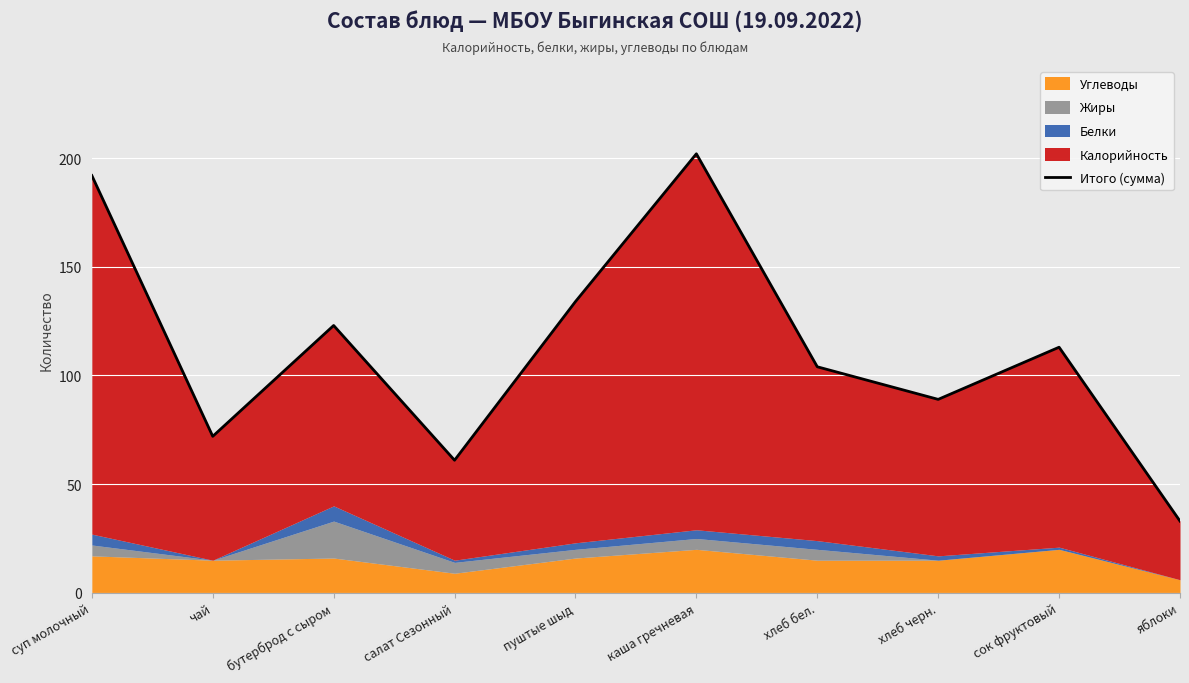

What is the change in value from чай to сок фруктовый?

+41